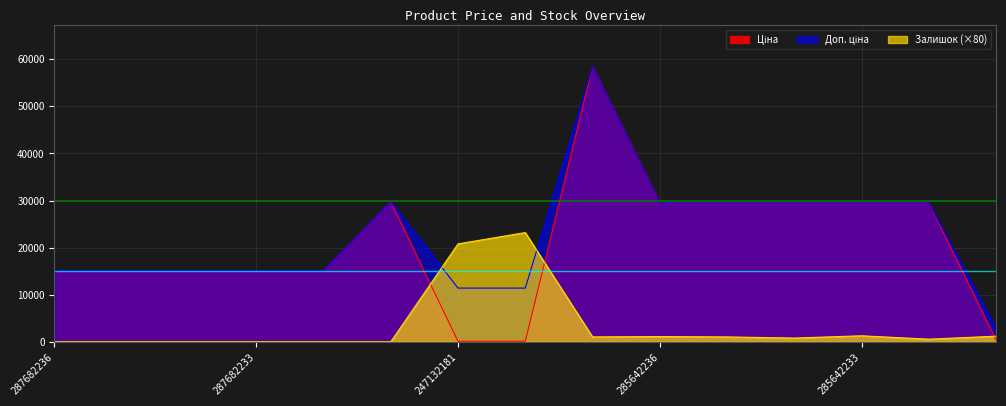

At which label does Доп. ціна first exceed 15120?

287702232